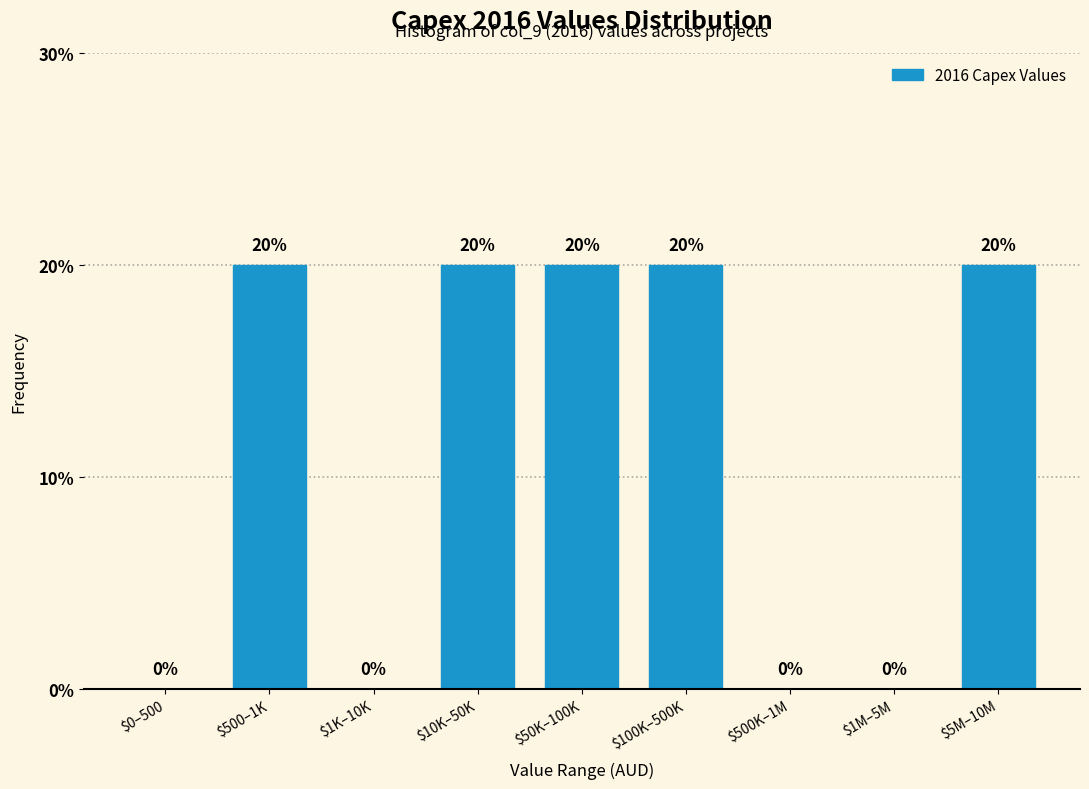

What is the sum of all values?

100